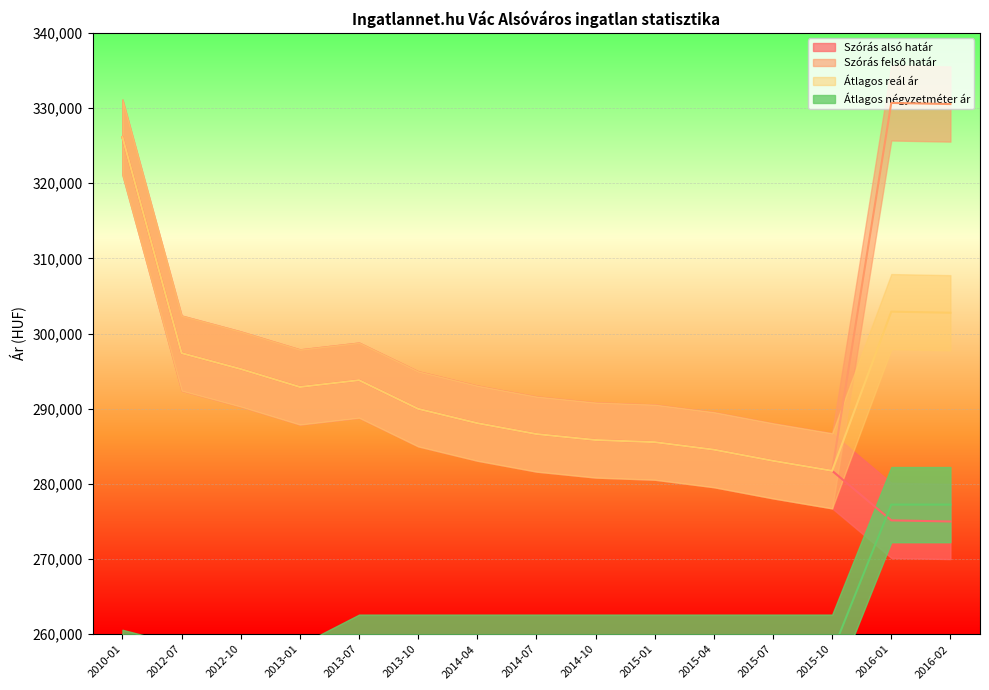

At which category does Átlagos reál ár reach its first local peak?

2013-07